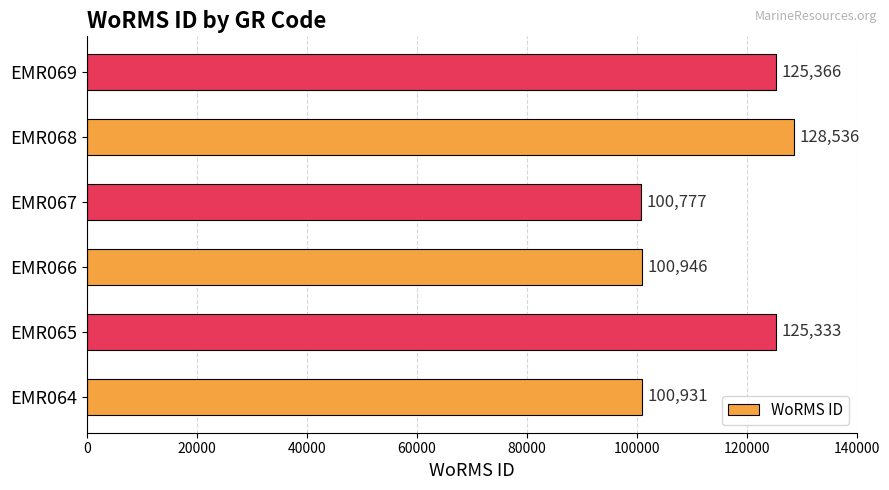

How many bars are there in total?

6